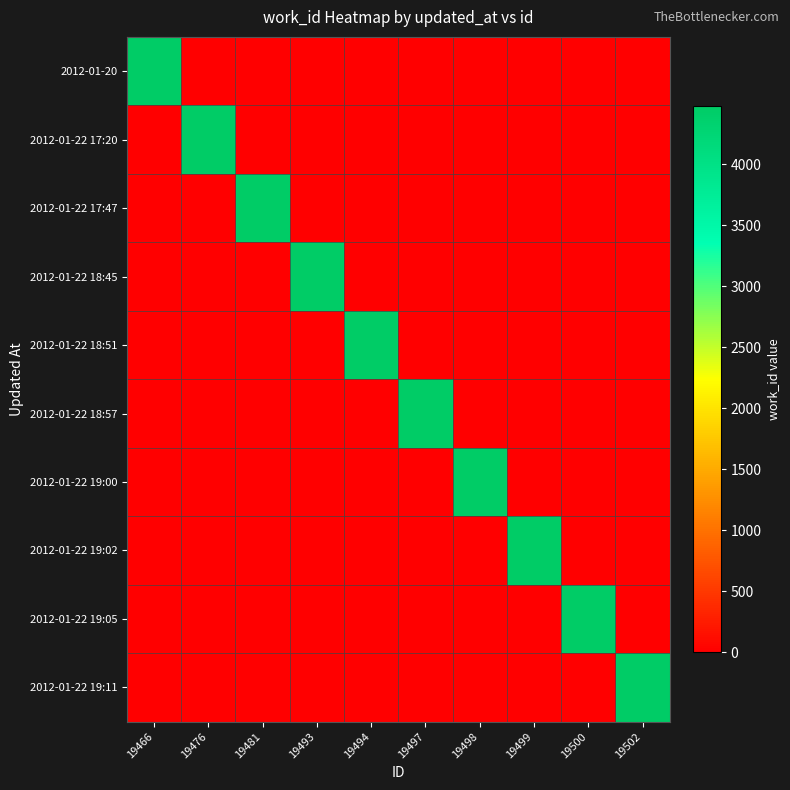

At which category is the sum across all series the highest?

19466